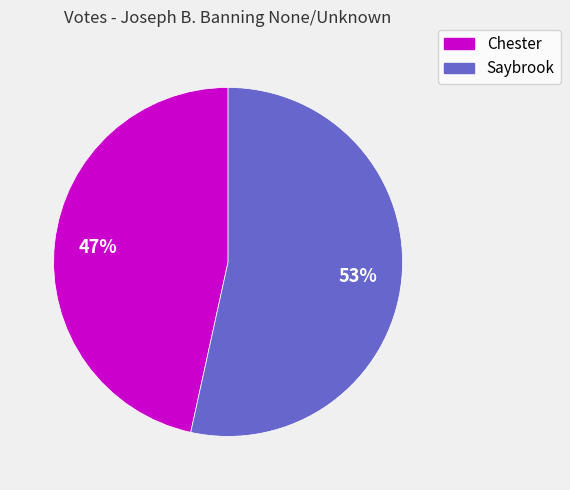

To the nearest percent, what is the combined percentage of Chester and Saybrook?

100%